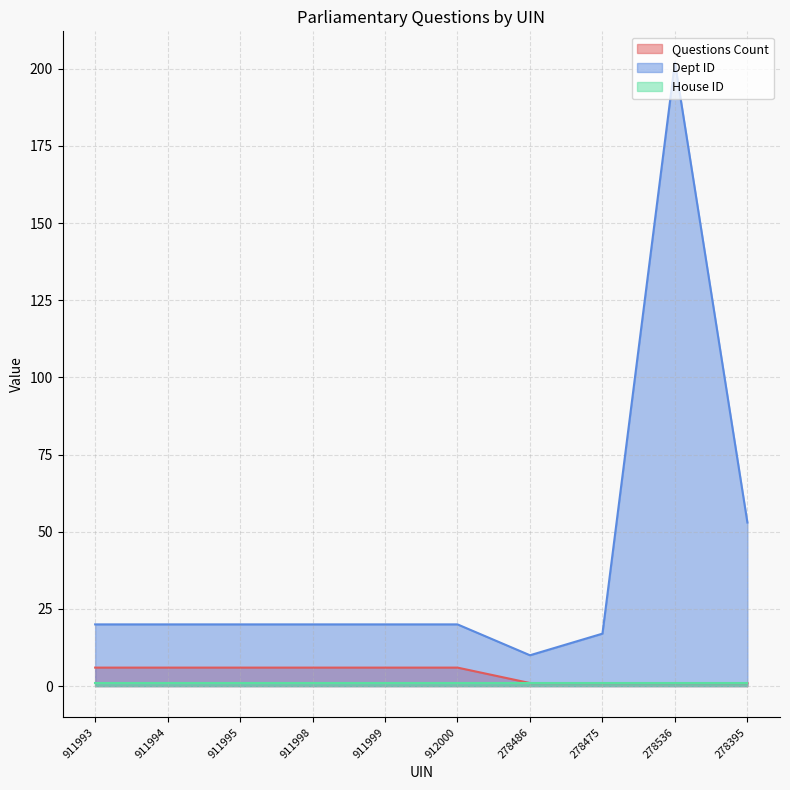

Is the value of Questions Count at 278486 greater than the value of Dept ID at 278536?

No